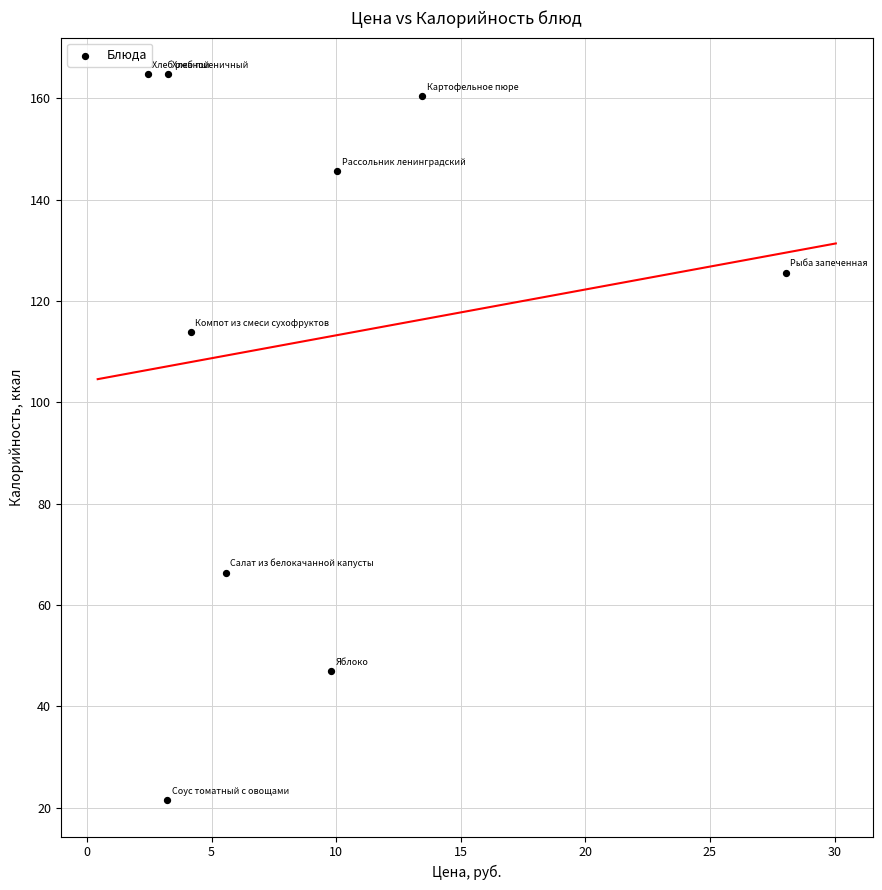

What is the range of Y values (max minus min)?

143.3